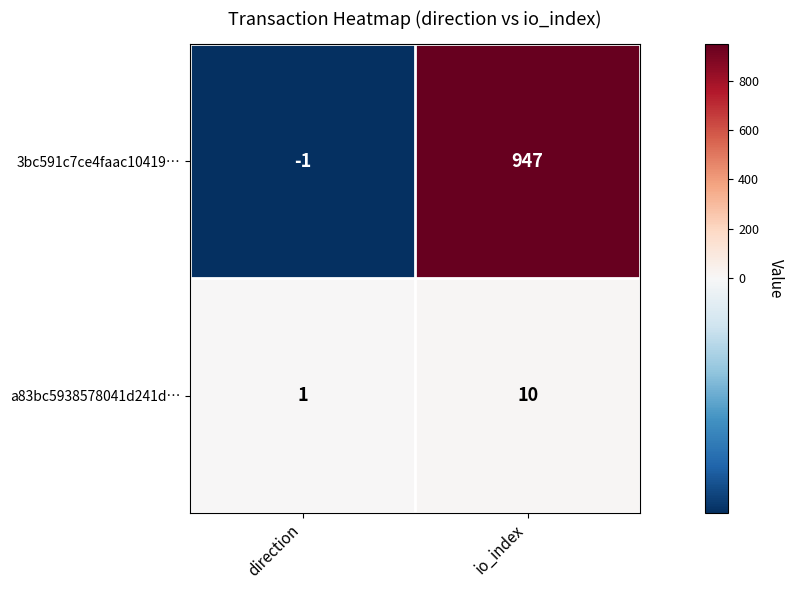

Reading left to right, what are all the values shown in this chart?

3bc591c7ce4faac10419…: direction=-1	io_index=947
a83bc5938578041d241d…: direction=1	io_index=10